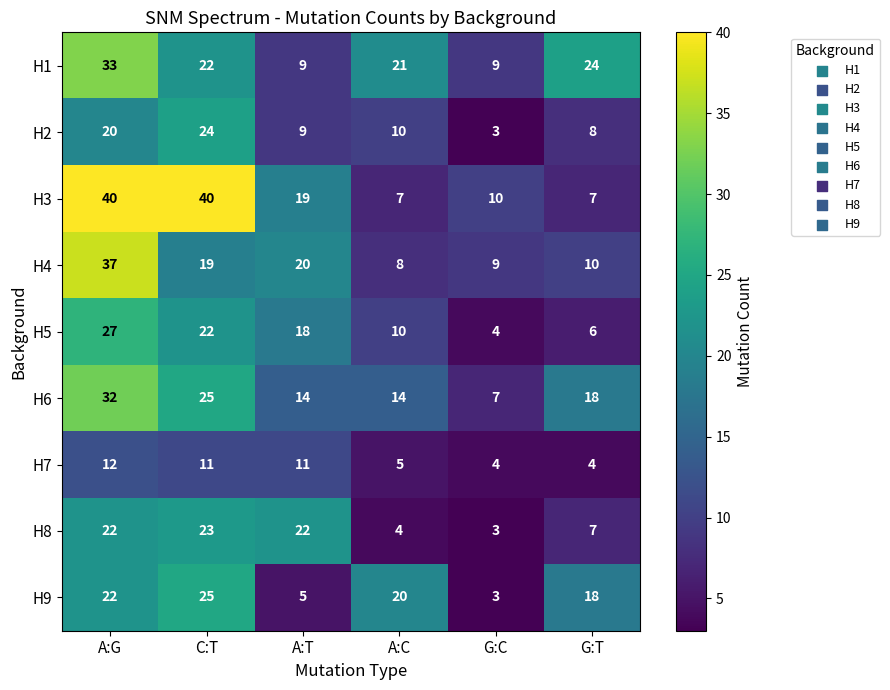

How many series are shown in this chart?

9